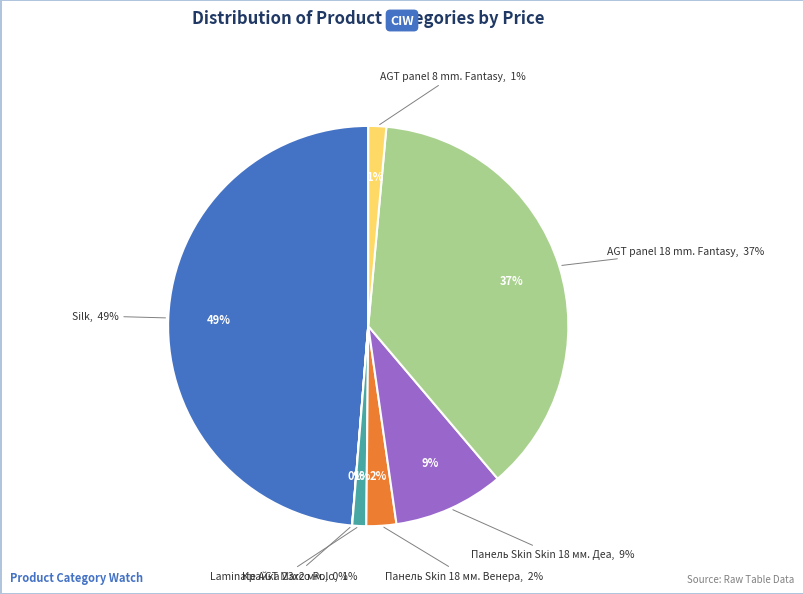

What is the smallest slice in the pie chart?

Крайка 23x2 мм.